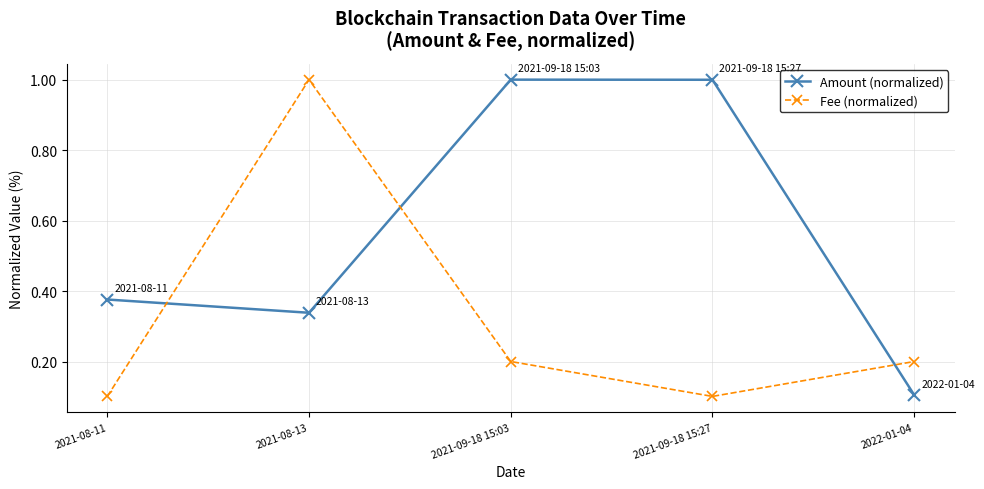

The Fee (normalized) series shows 0.2 at 2021-09-18 15:27. True or false?

False